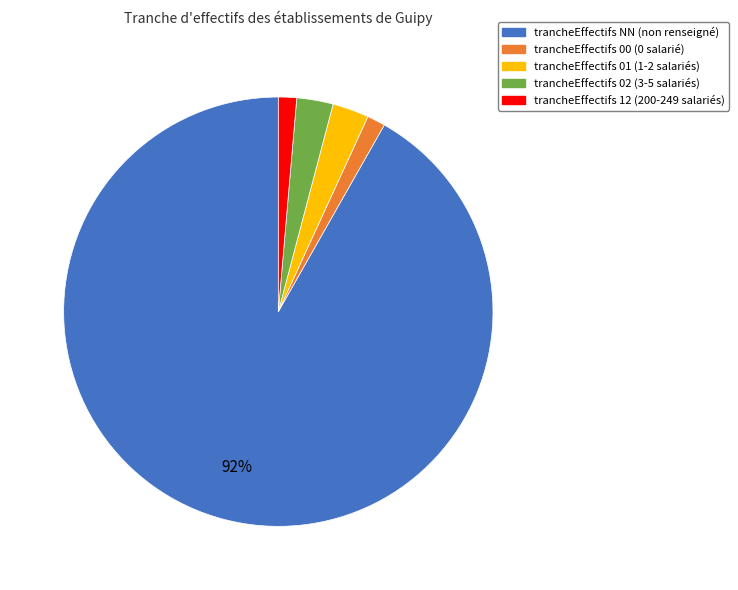

To the nearest percent, what is the average slice percentage?

20%